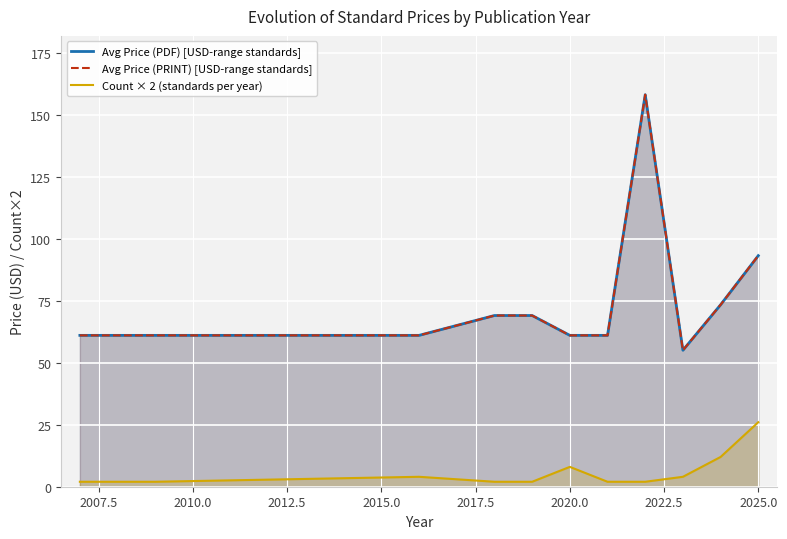

What is the sum of all Count × 2 (standards per year) values?

66.0